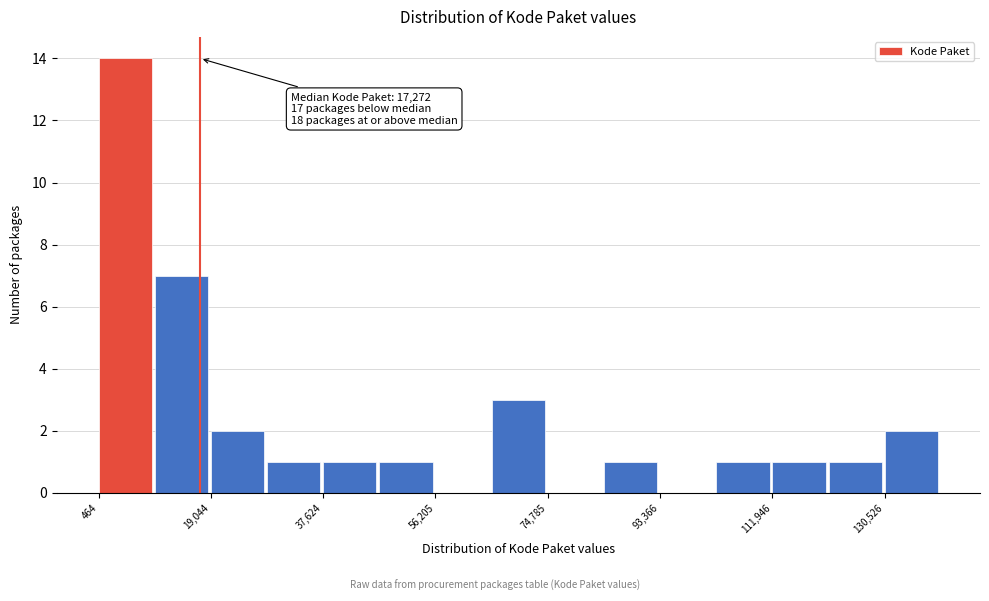

Over which range of the x-axis is the bar tallest?

0 to 10000